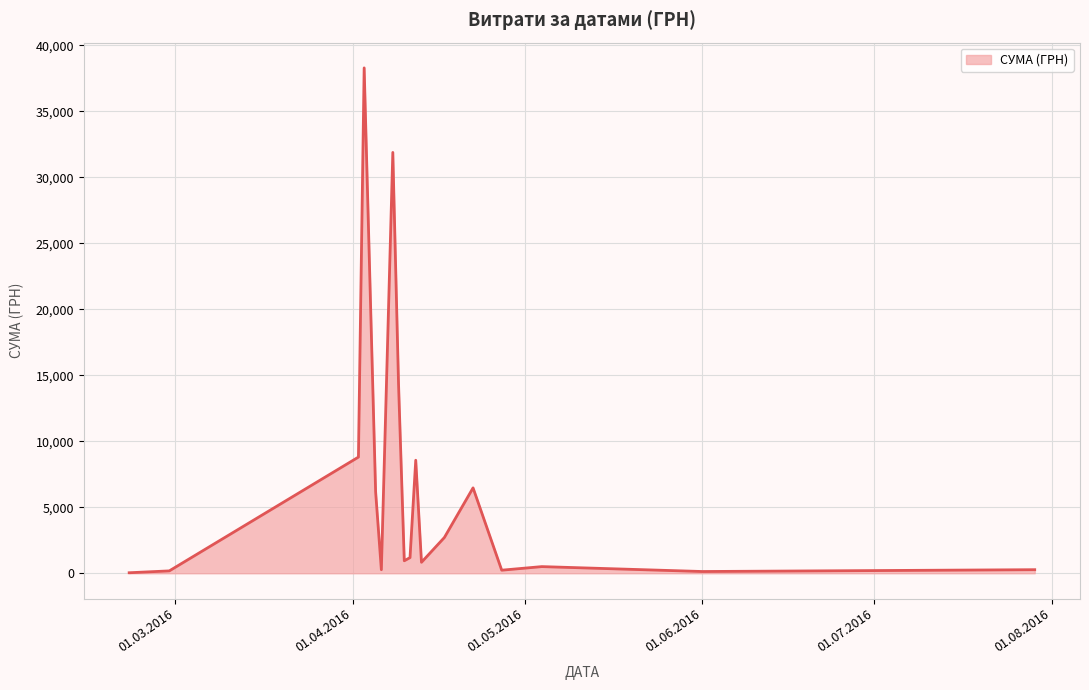

What is the greatest value displayed?

38303.0